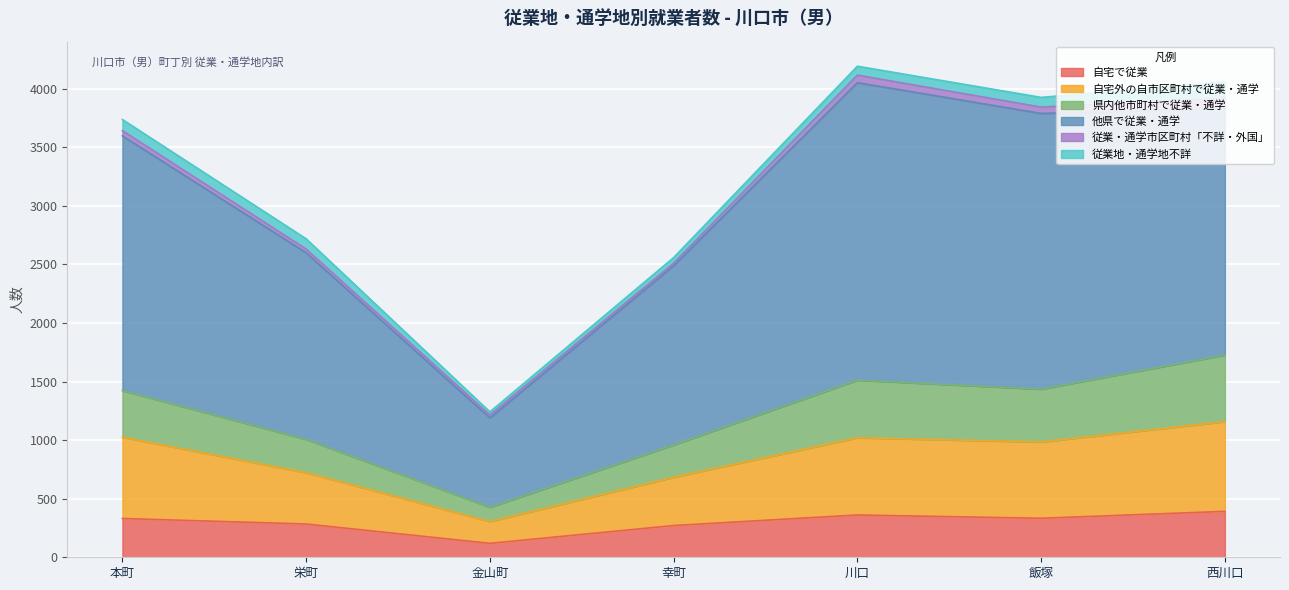

What is the total value across all series at 栄町?

2718